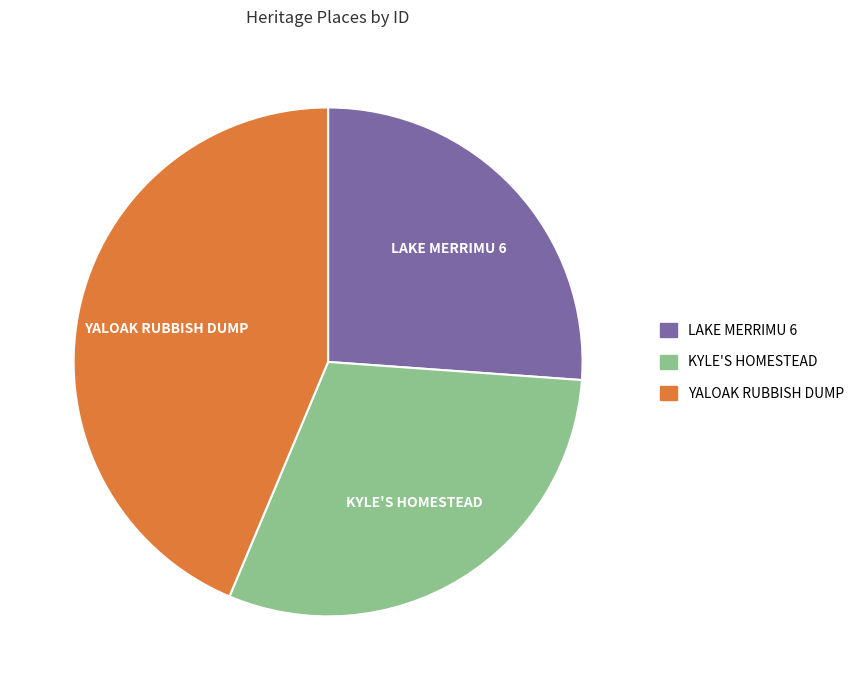

Is it true that KYLE'S HOMESTEAD is 16% of the pie?

False